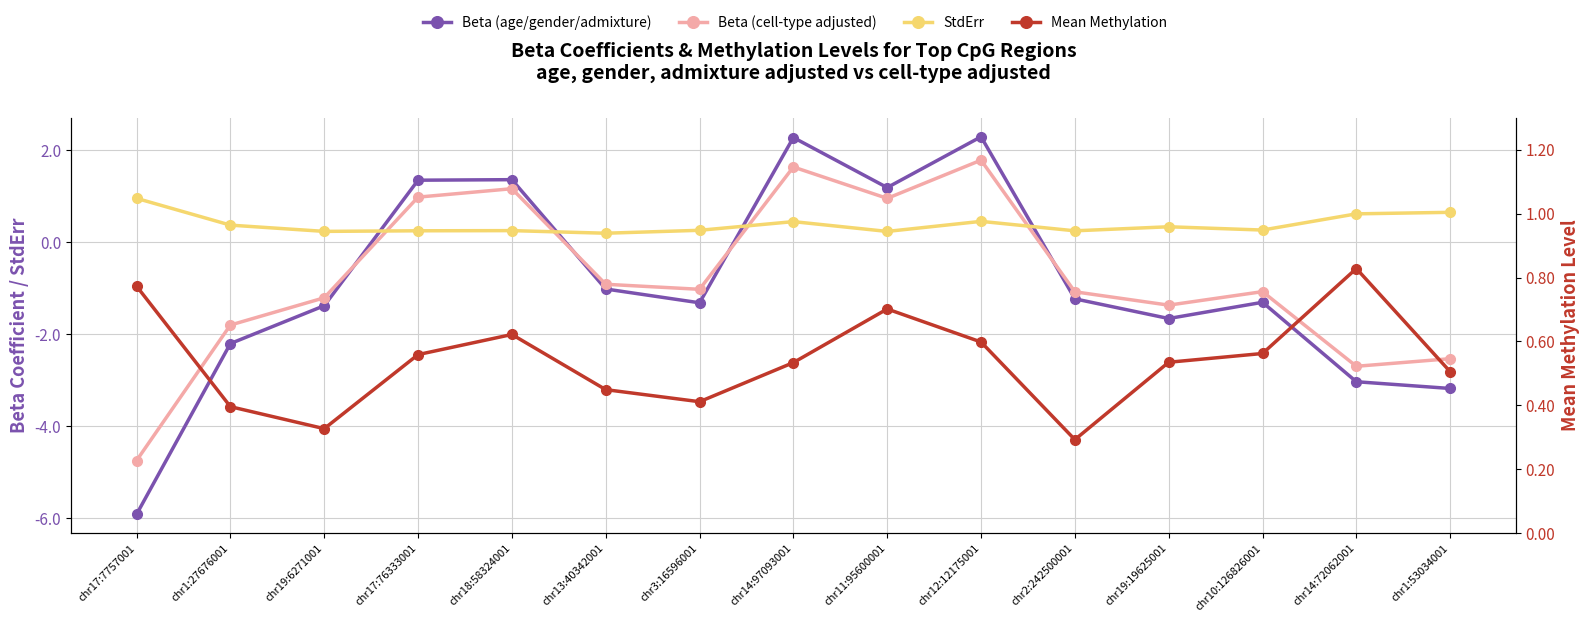

How many Mean Methylation values are between 0 and 1?

15